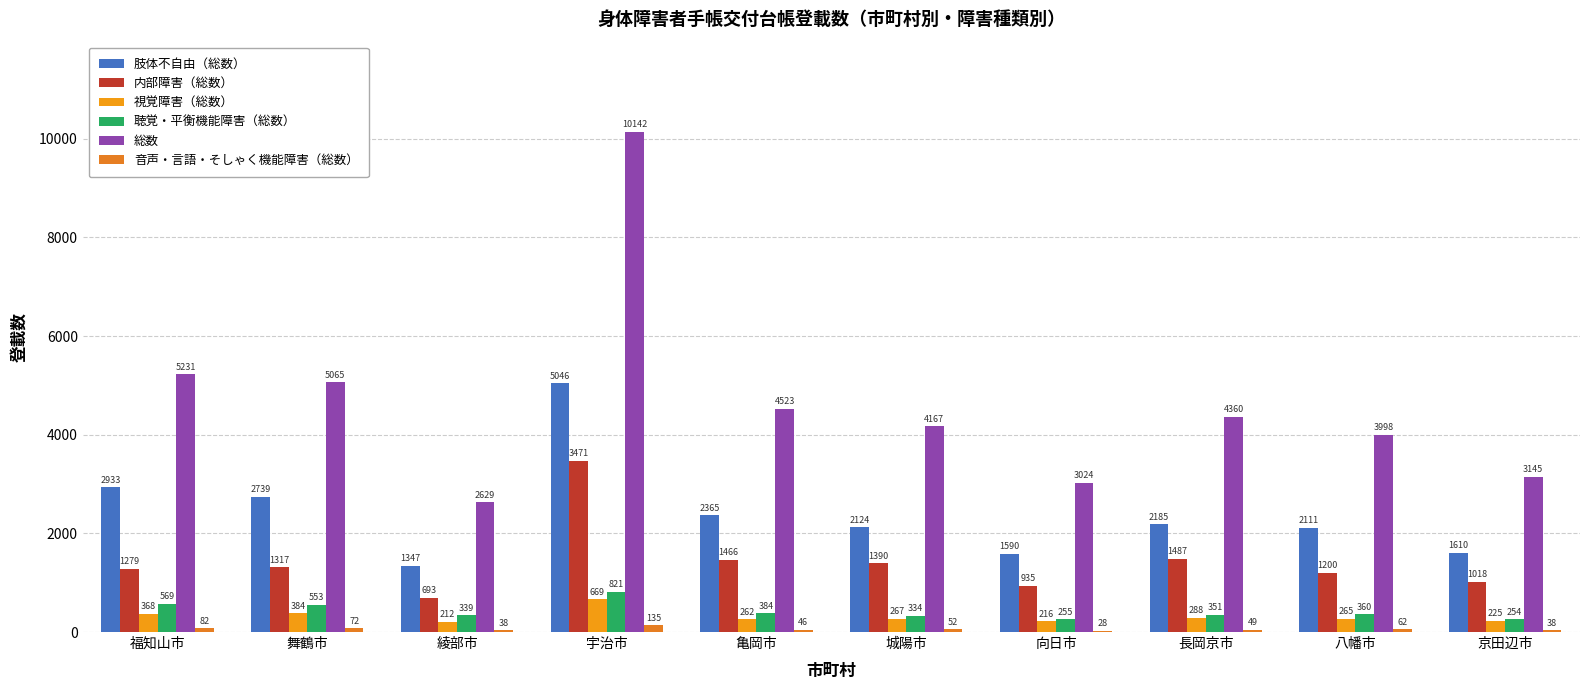

True or false: 内部障害（総数） has a value of 635 at 向日市.

False